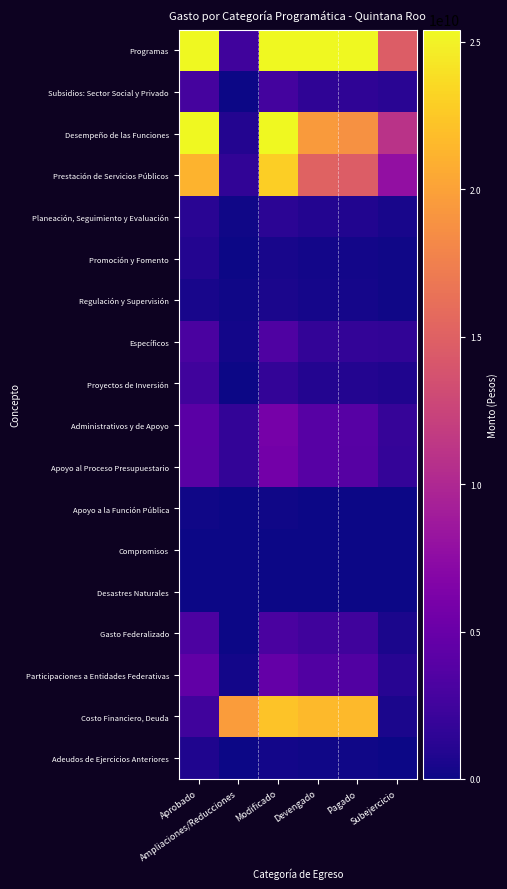

How many series are shown in this chart?

18